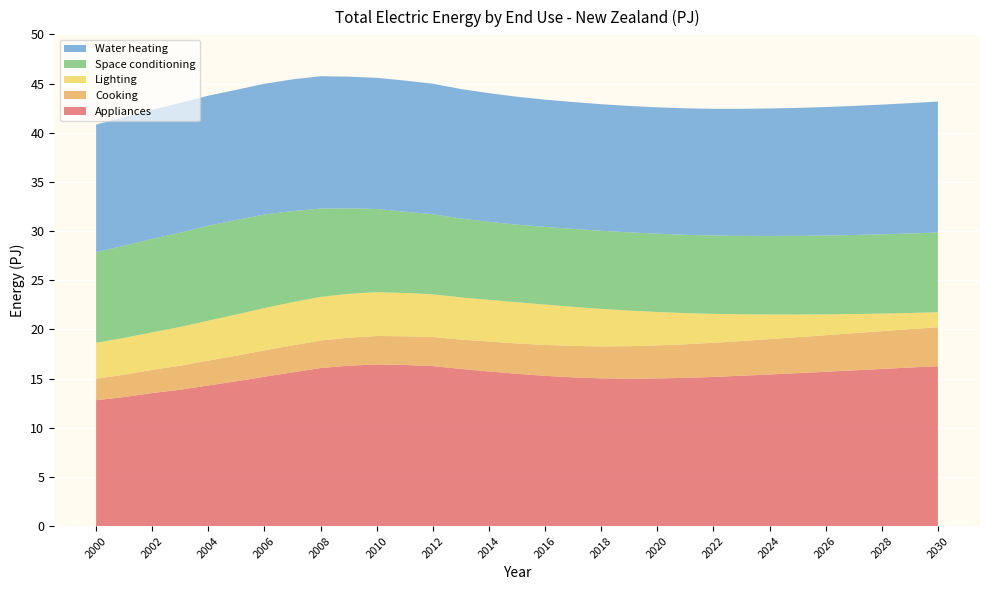

Reading left to right, what are all the values shown in this chart?

Appliances: 2000=12.8	2001=13.1	2002=13.5	2003=13.9	2004=14.3	2005=14.7	2006=15.2	2007=15.6	2008=16.1	2009=16.3	2010=16.4	2011=16.4	2012=16.3	2013=16.0	2014=15.7	2015=15.5	2016=15.3	2017=15.1	2018=15.0	2019=15.0	2020=15.0	2021=15.1	2022=15.2	2023=15.3	2024=15.4	2025=15.6	2026=15.7	2027=15.8	2028=16.0	2029=16.1	2030=16.3
Cooking: 2000=2.2	2001=2.3	2002=2.4	2003=2.4	2004=2.5	2005=2.6	2006=2.7	2007=2.7	2008=2.8	2009=2.8	2010=2.9	2011=2.9	2012=3.0	2013=3.0	2014=3.0	2015=3.1	2016=3.1	2017=3.2	2018=3.2	2019=3.3	2020=3.4	2021=3.4	2022=3.5	2023=3.5	2024=3.6	2025=3.7	2026=3.7	2027=3.8	2028=3.8	2029=3.9	2030=4.0
Lighting: 2000=3.6	2001=3.7	2002=3.8	2003=3.9	2004=4.1	2005=4.2	2006=4.3	2007=4.4	2008=4.4	2009=4.5	2010=4.5	2011=4.4	2012=4.3	2013=4.3	2014=4.2	2015=4.2	2016=4.1	2017=4.0	2018=3.8	2019=3.6	2020=3.4	2021=3.2	2022=2.9	2023=2.7	2024=2.5	2025=2.3	2026=2.1	2027=1.9	2028=1.8	2029=1.6	2030=1.5
Space conditioning: 2000=9.2	2001=9.4	2002=9.5	2003=9.6	2004=9.7	2005=9.6	2006=9.5	2007=9.3	2008=9.0	2009=8.7	2010=8.5	2011=8.3	2012=8.1	2013=8.0	2014=7.9	2015=7.9	2016=7.9	2017=7.9	2018=7.9	2019=8.0	2020=8.0	2021=8.0	2022=8.0	2023=8.0	2024=8.0	2025=8.0	2026=8.0	2027=8.0	2028=8.1	2029=8.1	2030=8.1
Water heating: 2000=13.0	2001=13.1	2002=13.1	2003=13.2	2004=13.2	2005=13.2	2006=13.3	2007=13.4	2008=13.5	2009=13.4	2010=13.3	2011=13.3	2012=13.3	2013=13.2	2014=13.1	2015=13.0	2016=12.9	2017=12.9	2018=12.9	2019=12.9	2020=12.9	2021=12.9	2022=12.9	2023=12.9	2024=13.0	2025=13.0	2026=13.1	2027=13.1	2028=13.2	2029=13.3	2030=13.3